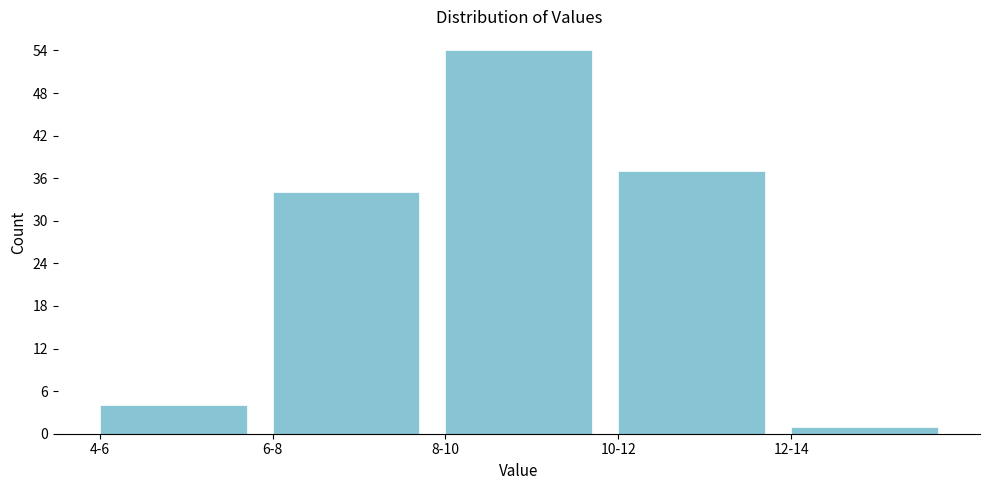

Reading left to right, transcribe all the data shown in this chart.

4	34	54	37	1